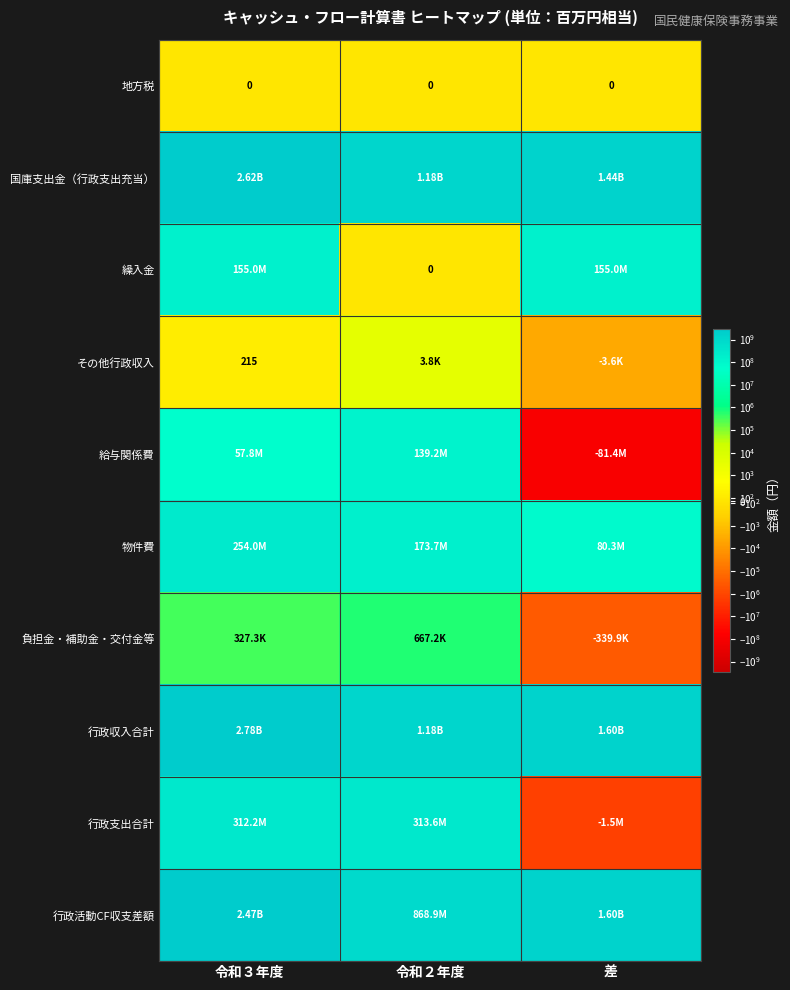

Read the 給与関係費 value at 令和２年度, to the nearest 10.

139233890